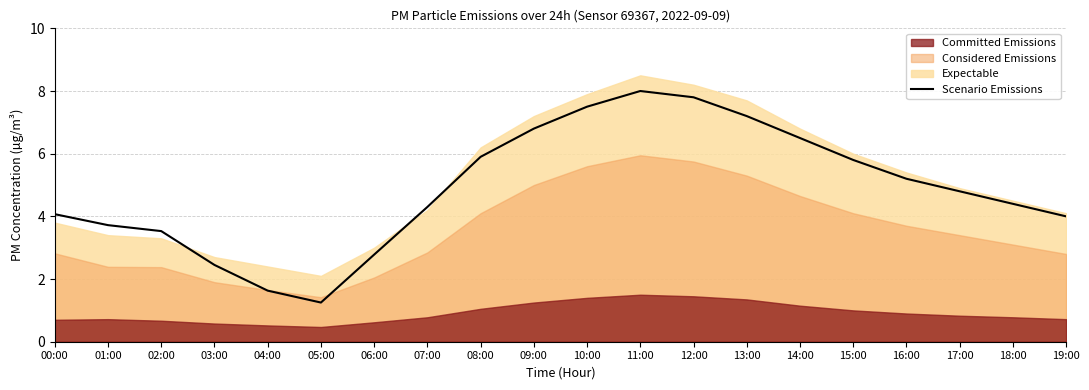

How many lines are shown in the chart?

1